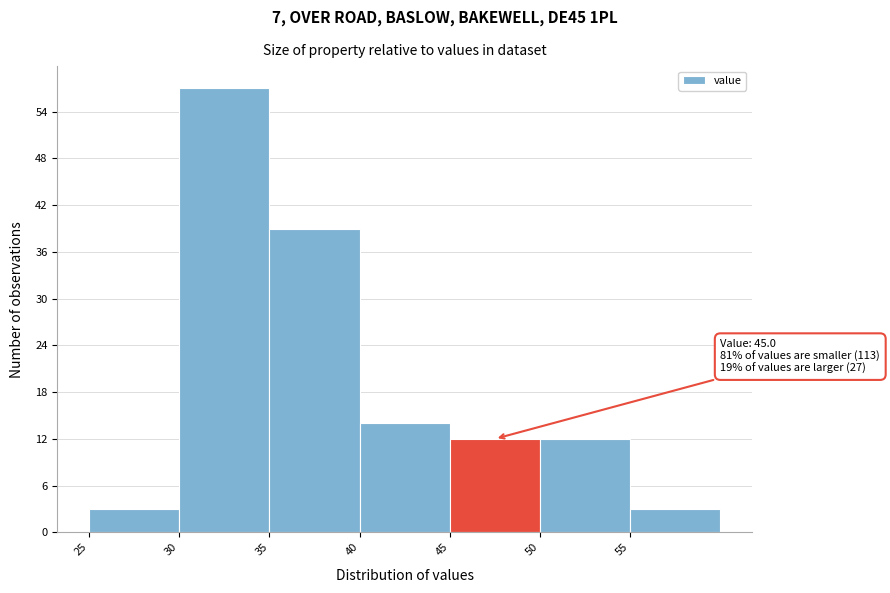

Which range on the x-axis has the tallest bar?

30 to 35